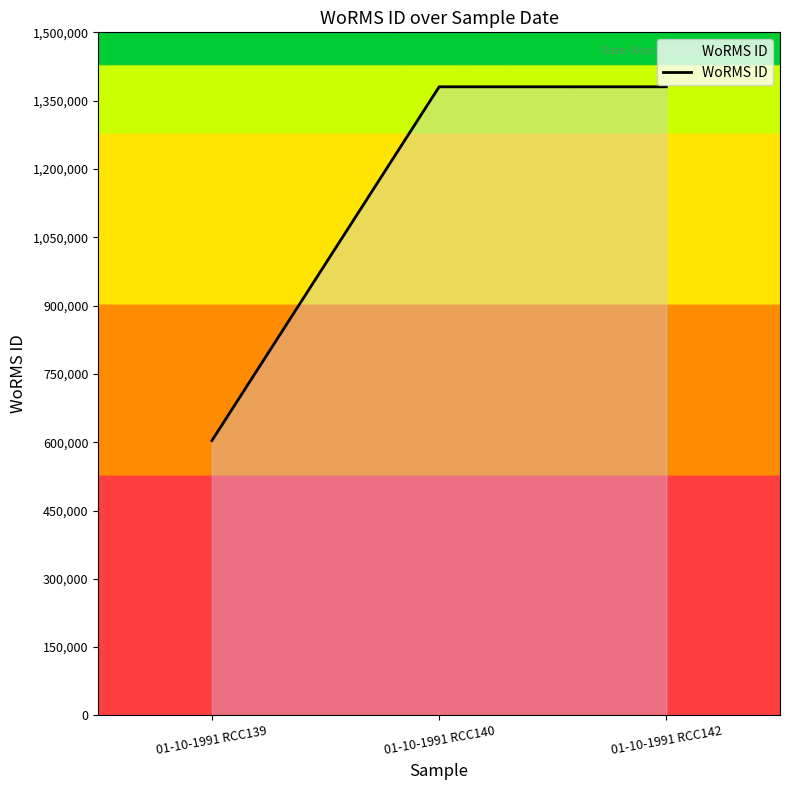

What is the smallest value displayed?

603429